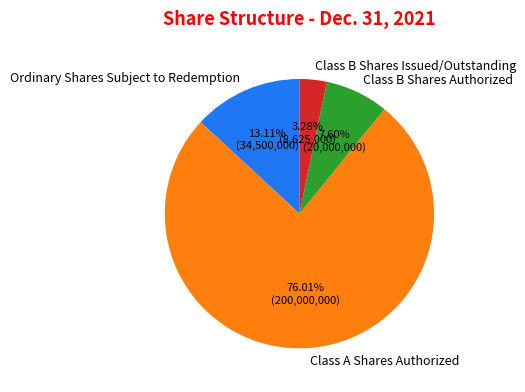

True or false: Class B Shares Authorized accounts for 8% of the total.

True